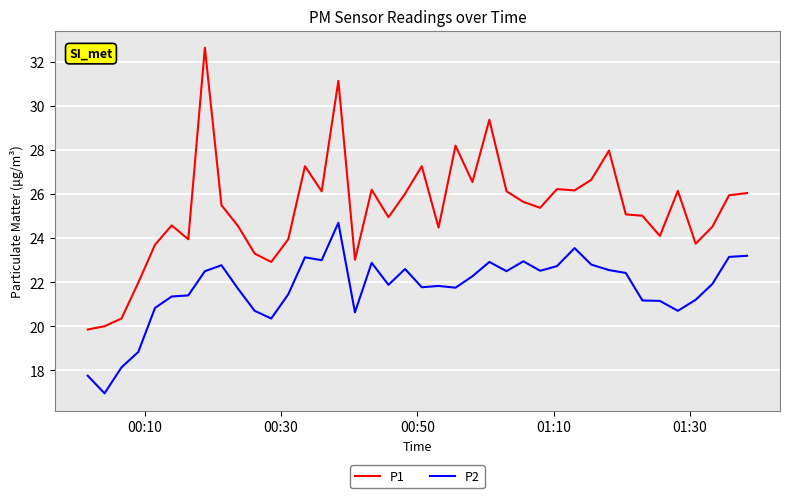

Which series has the largest total across all categories?

P1